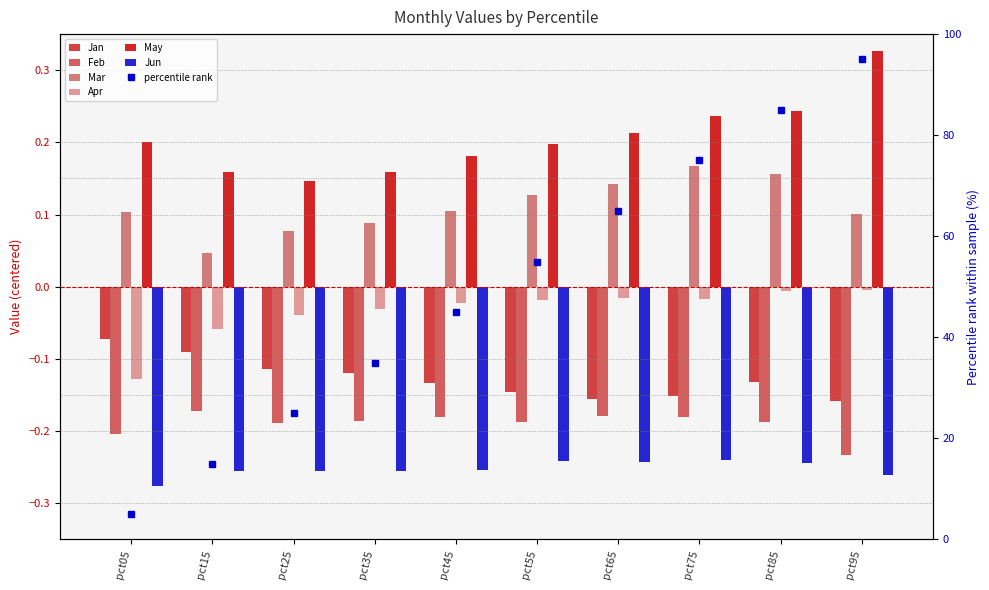

The value of Feb at pct25 is -0.0. True or false?

False